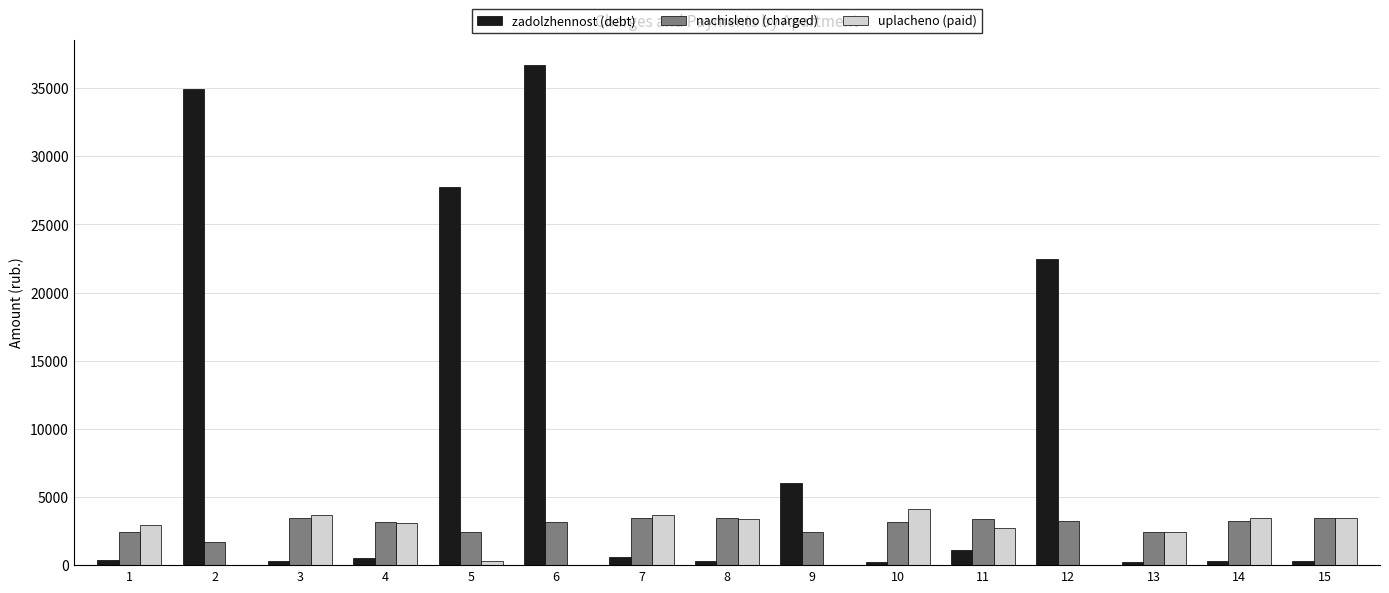

What is the sum of all uplacheno (paid) values?

33346.4